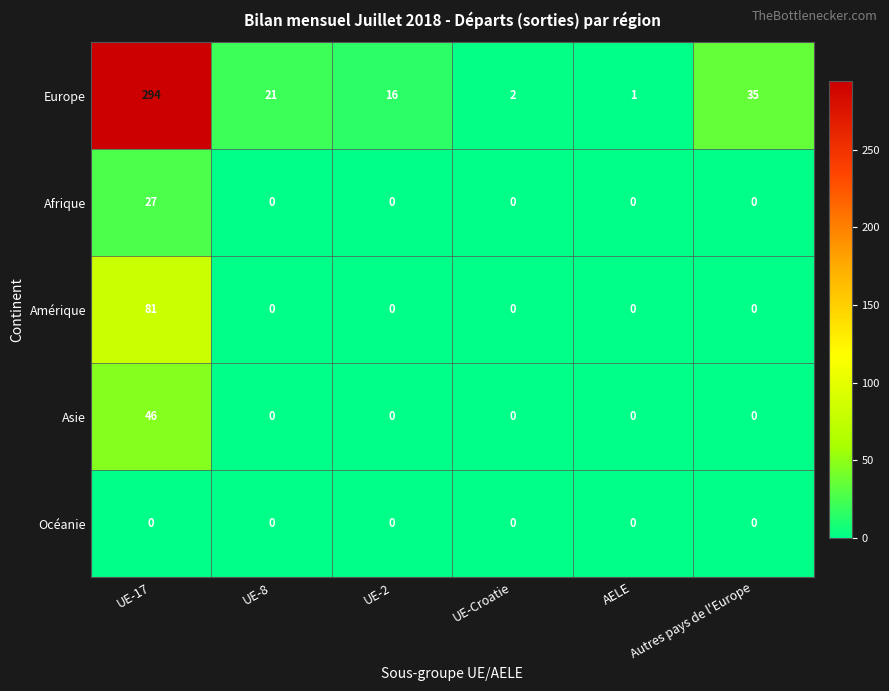

Rank the series by their maximum value, from highest to lowest.

Europe, Amérique, Asie, Afrique, Océanie